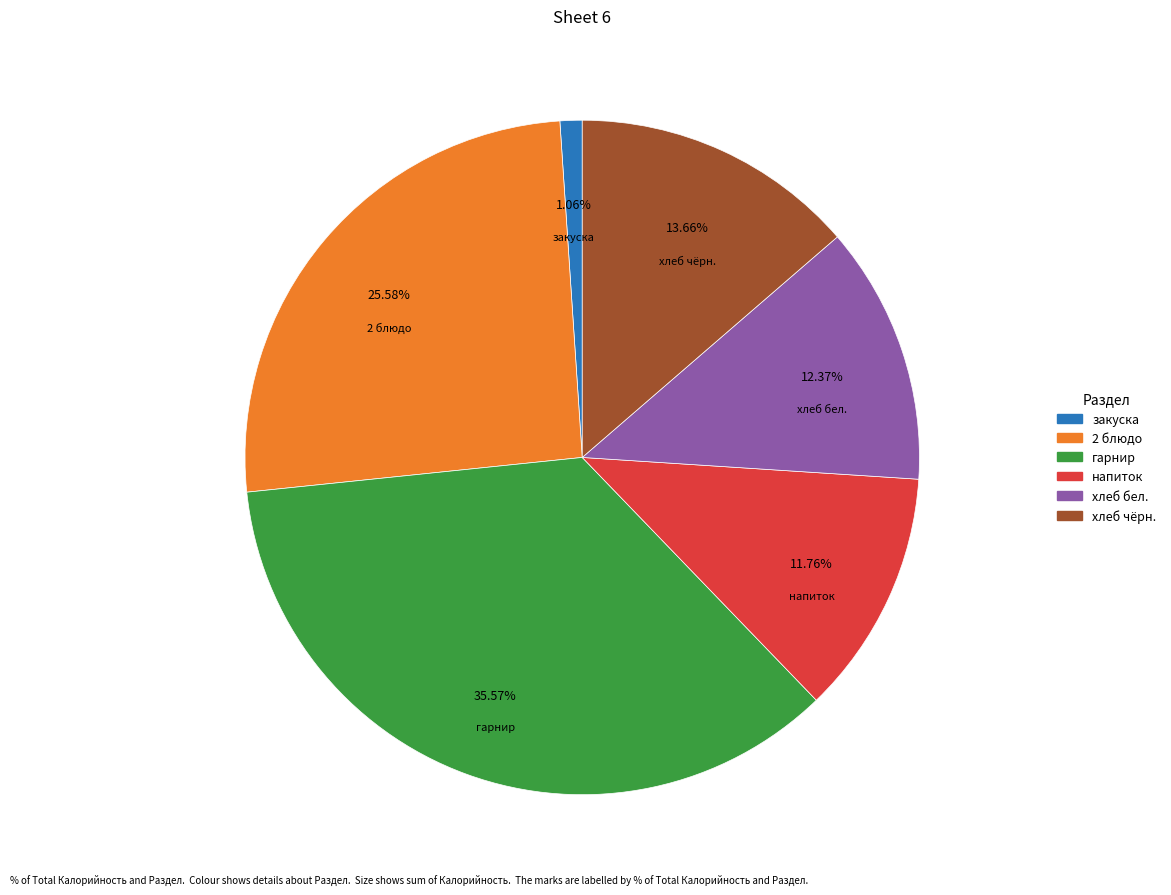

How many slices are in this pie chart?

6